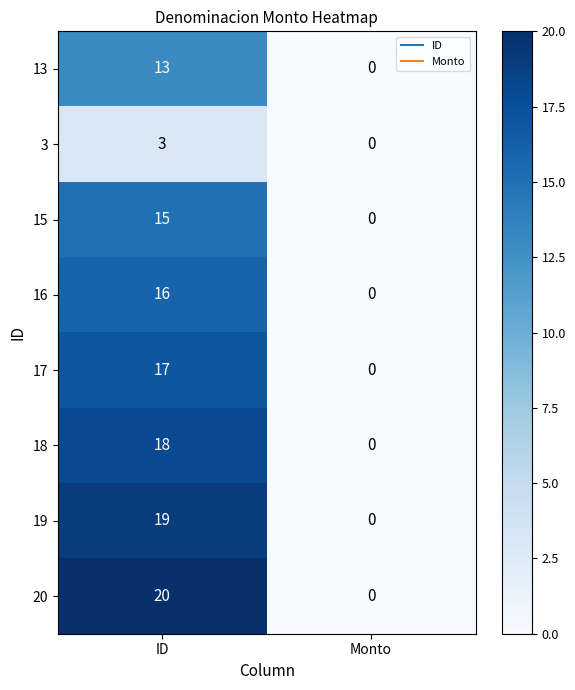

At which category is the sum across all series the highest?

ID